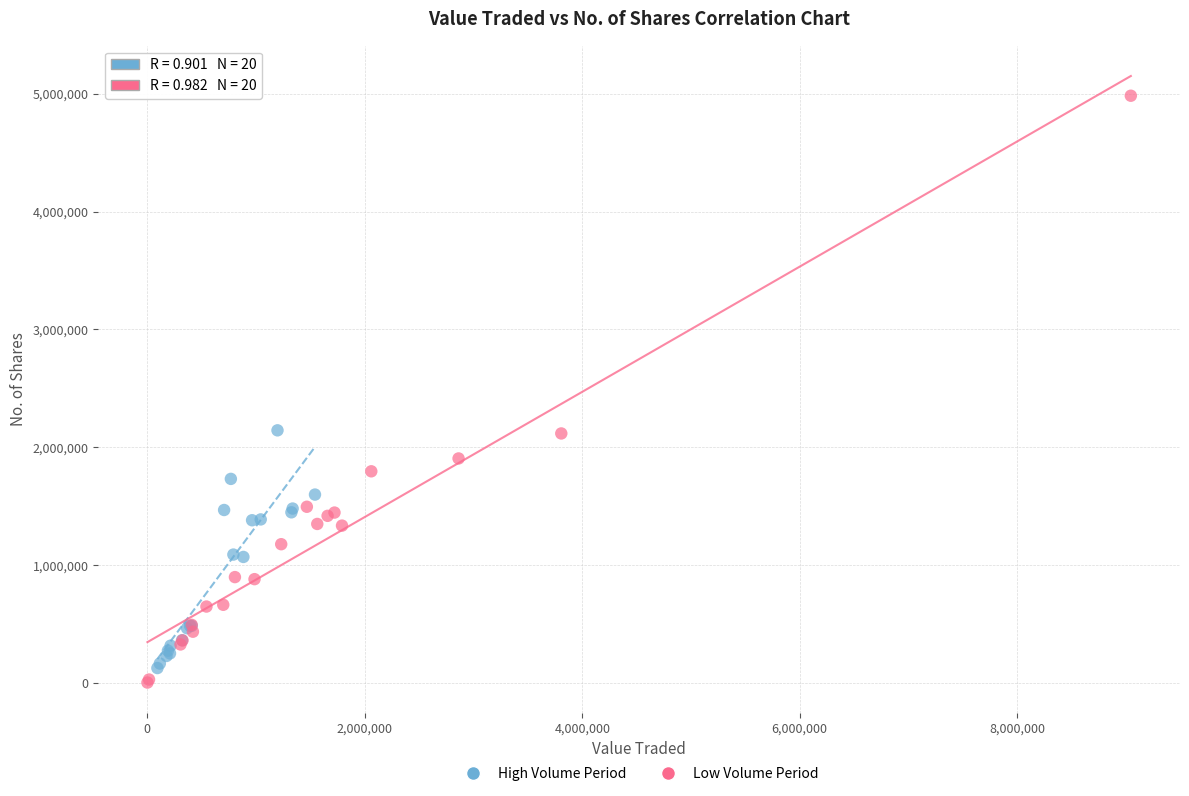

What are all the series names shown in the legend?

High Volume Period, Low Volume Period